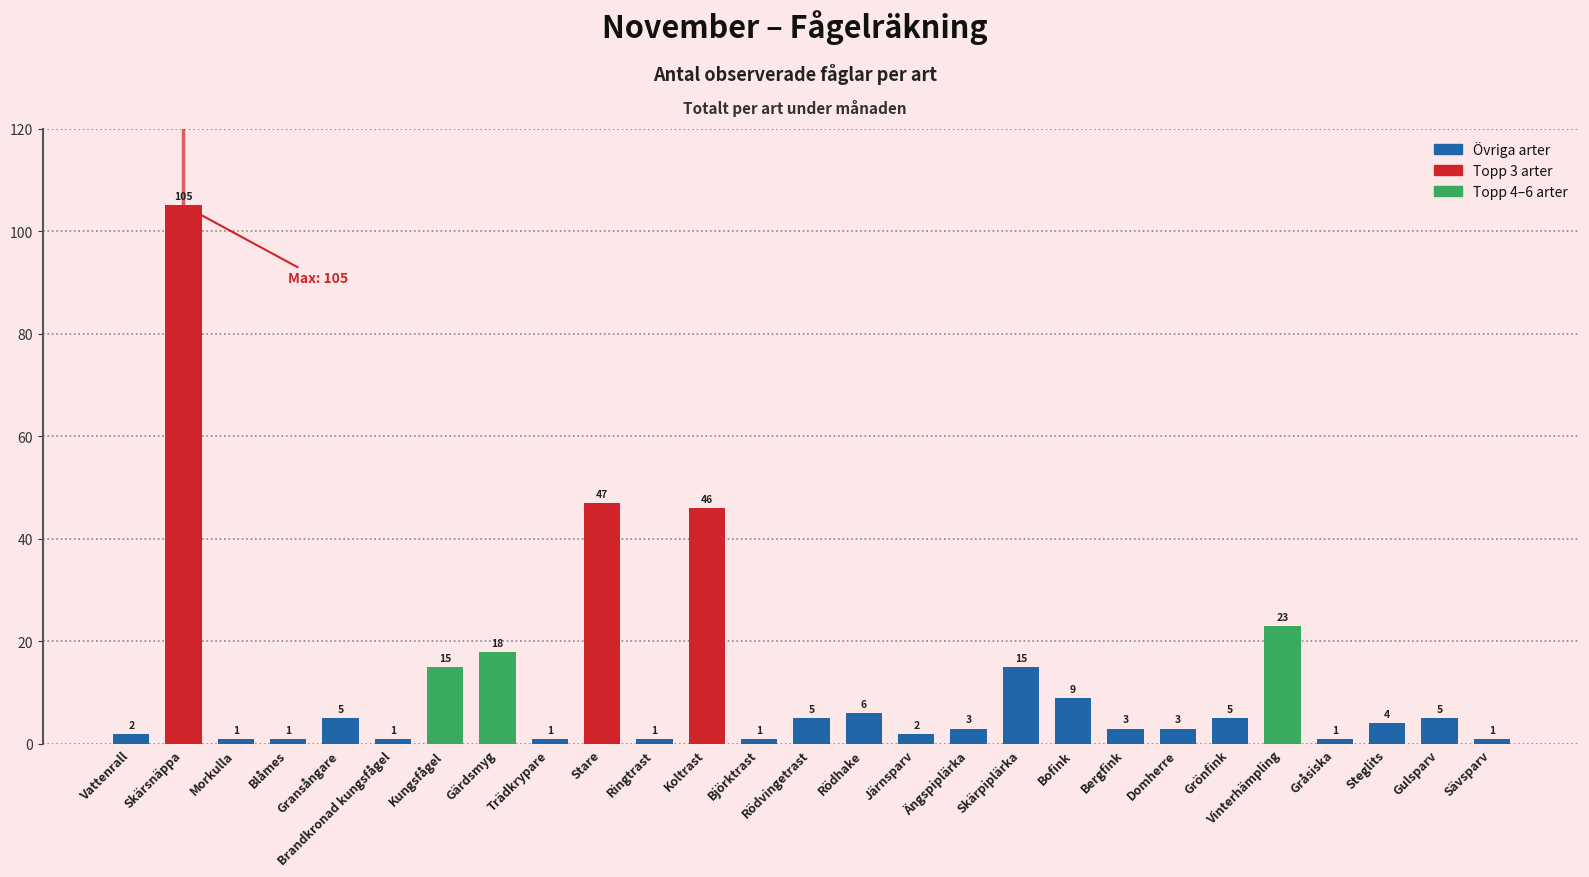

Reading left to right, transcribe all the data shown in this chart.

2	105	1	1	5	1	15	18	1	47	1	46	1	5	6	2	3	15	9	3	3	5	23	1	4	5	1